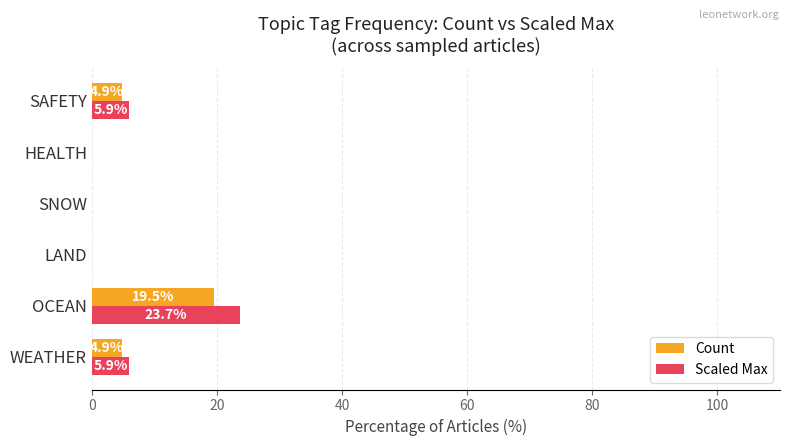

How many data points in Count are above 4?

3